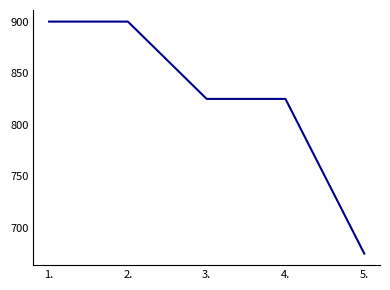

Is it true that the value at 1. is 900?

True